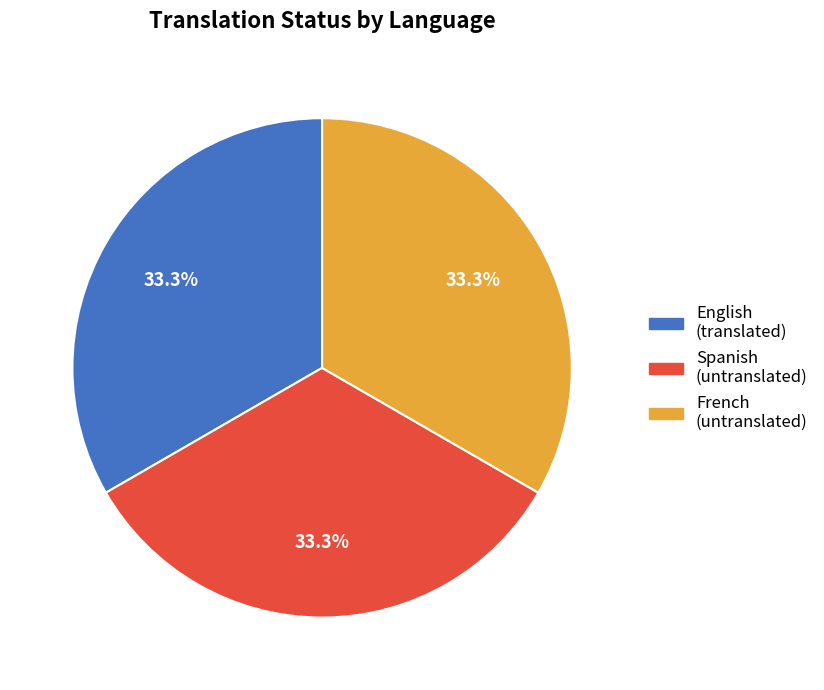

What percentage do French and Spanish together represent?

66.7%